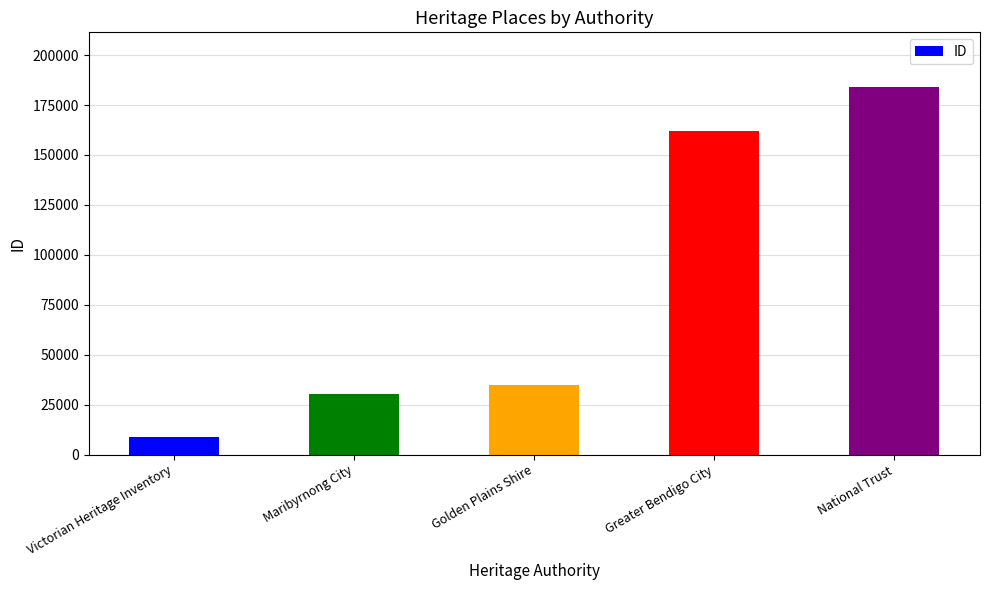

How many bars are there in total?

5